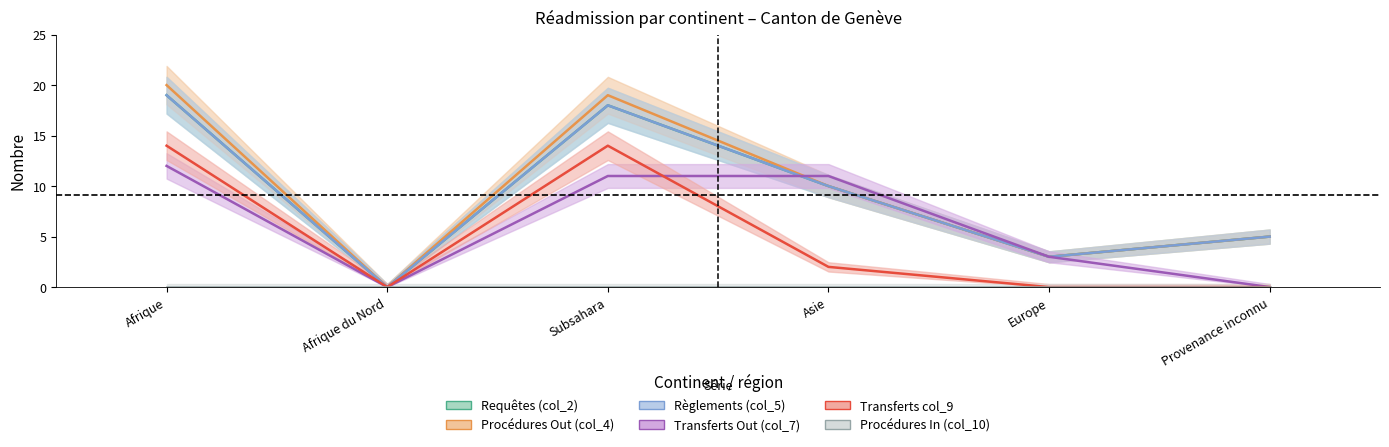

How many data points in Règlements (col_5) are less than 10?

3